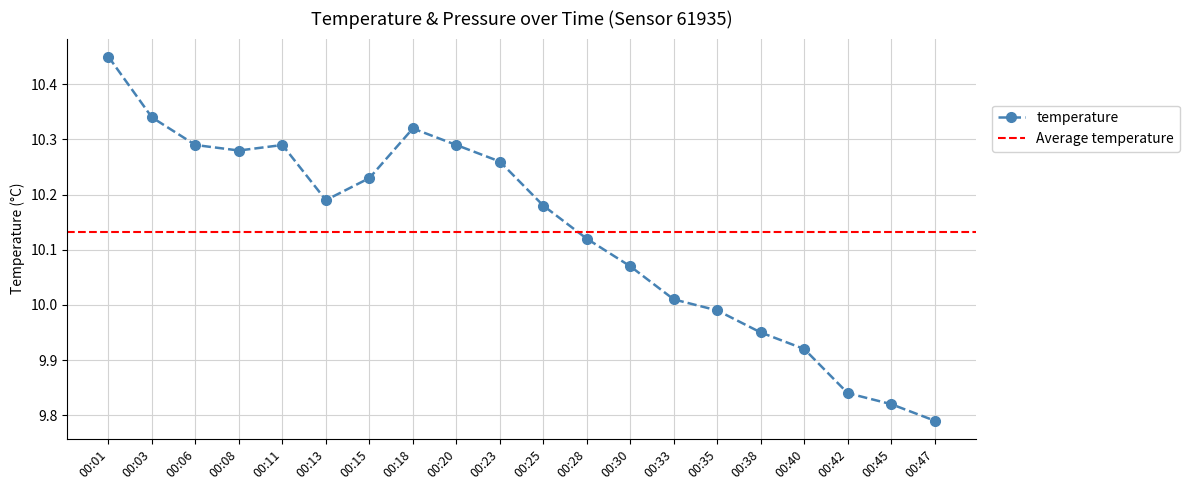

What is the smallest value displayed?

9.8